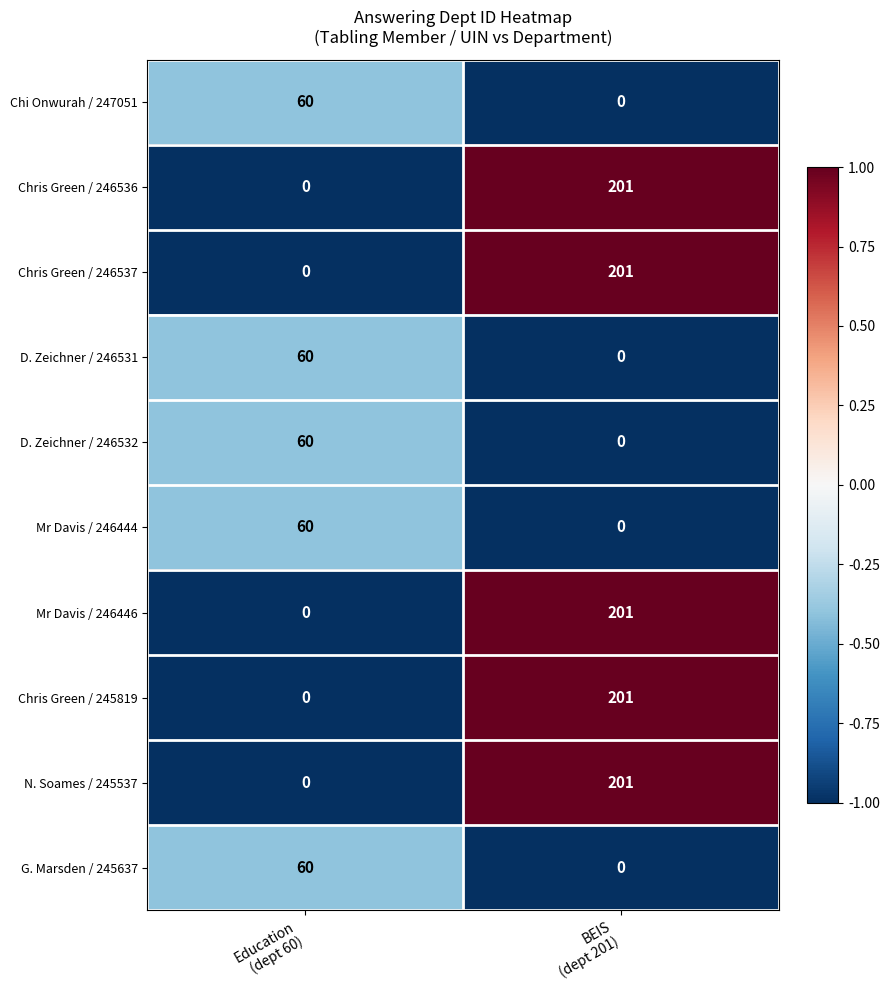

What is the difference between the maximum and minimum values in the G. Marsden / 245637 series?

60